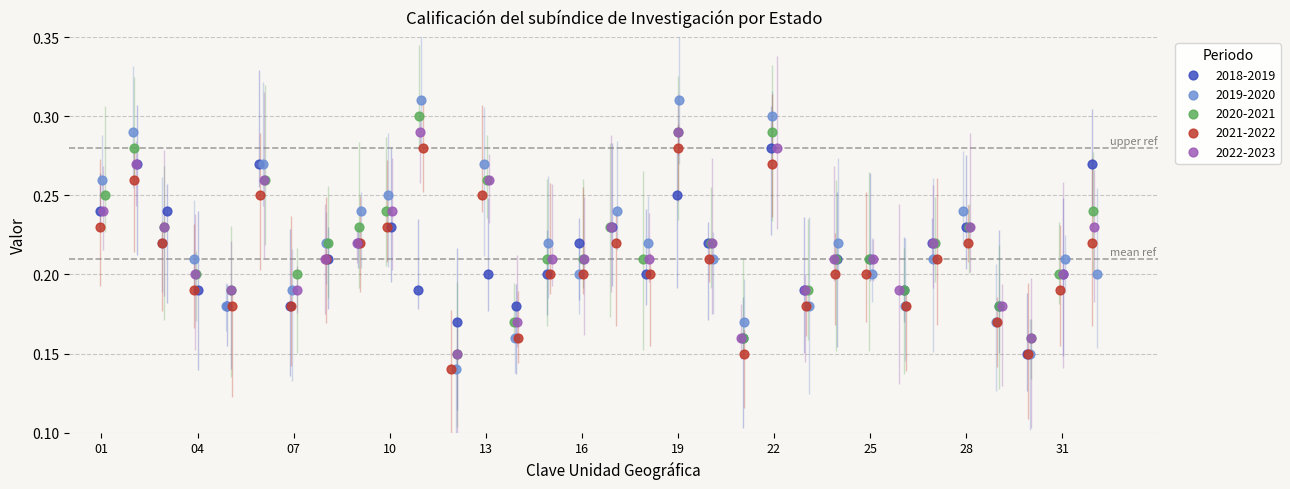

Which series has the largest Y range (max minus min)?

2019-2020